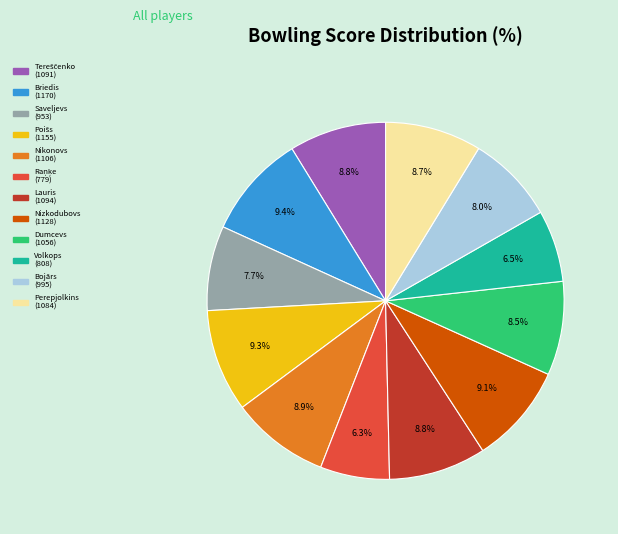

Does any single category account for the majority?

No